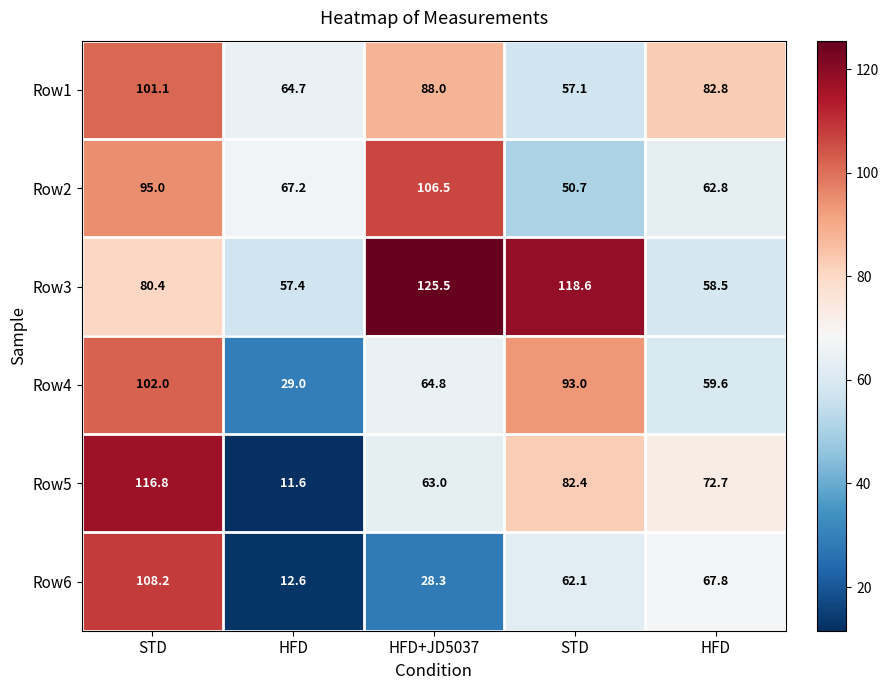

At how many categories does at least one series exceed 27?

5